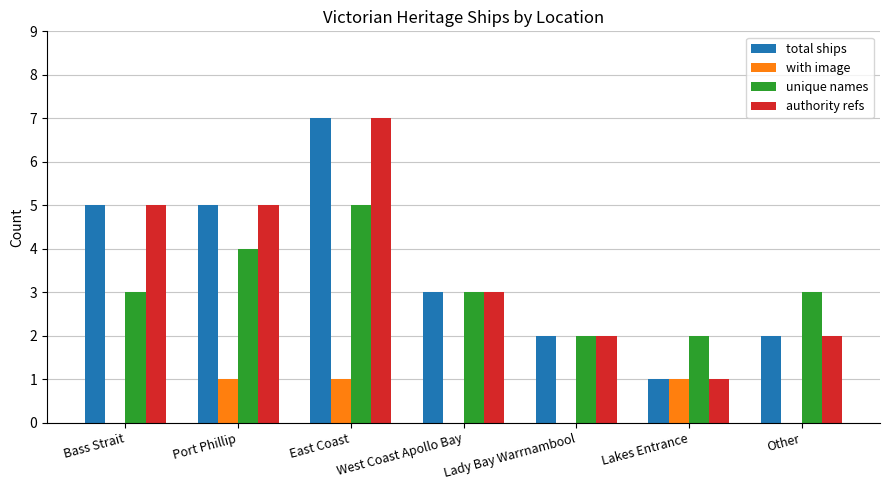

What is the maximum value for authority refs?

7